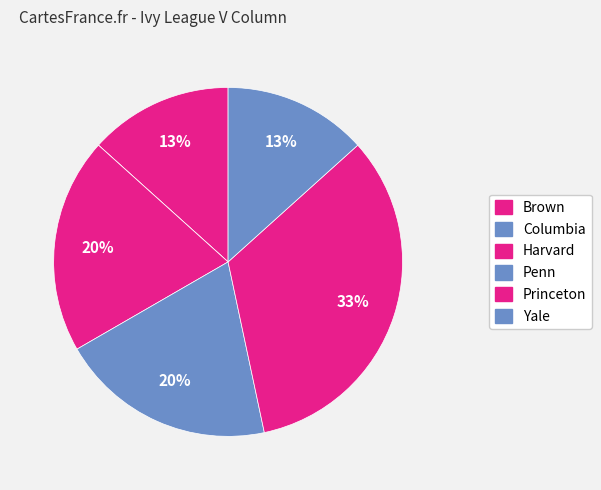

How much of the chart is everything except Princeton?

66.7%